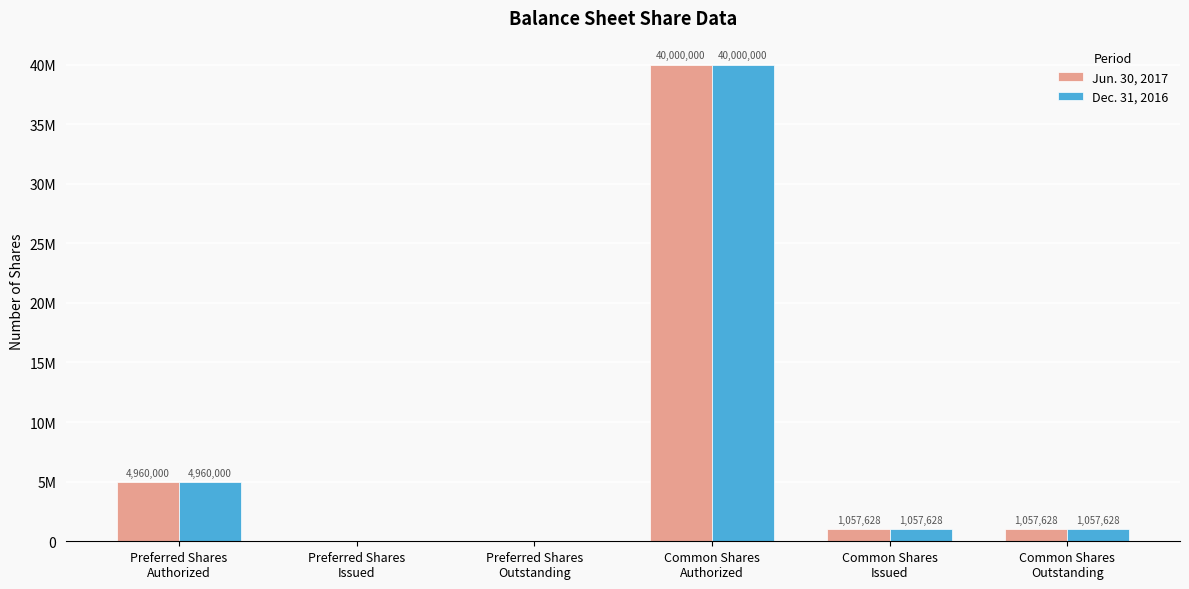

Reading left to right, extract all data points from this chart.

Jun. 30, 2017: 4960000	0	0	40000000	1057628	1057628
Dec. 31, 2016: 4960000	0	0	40000000	1057628	1057628